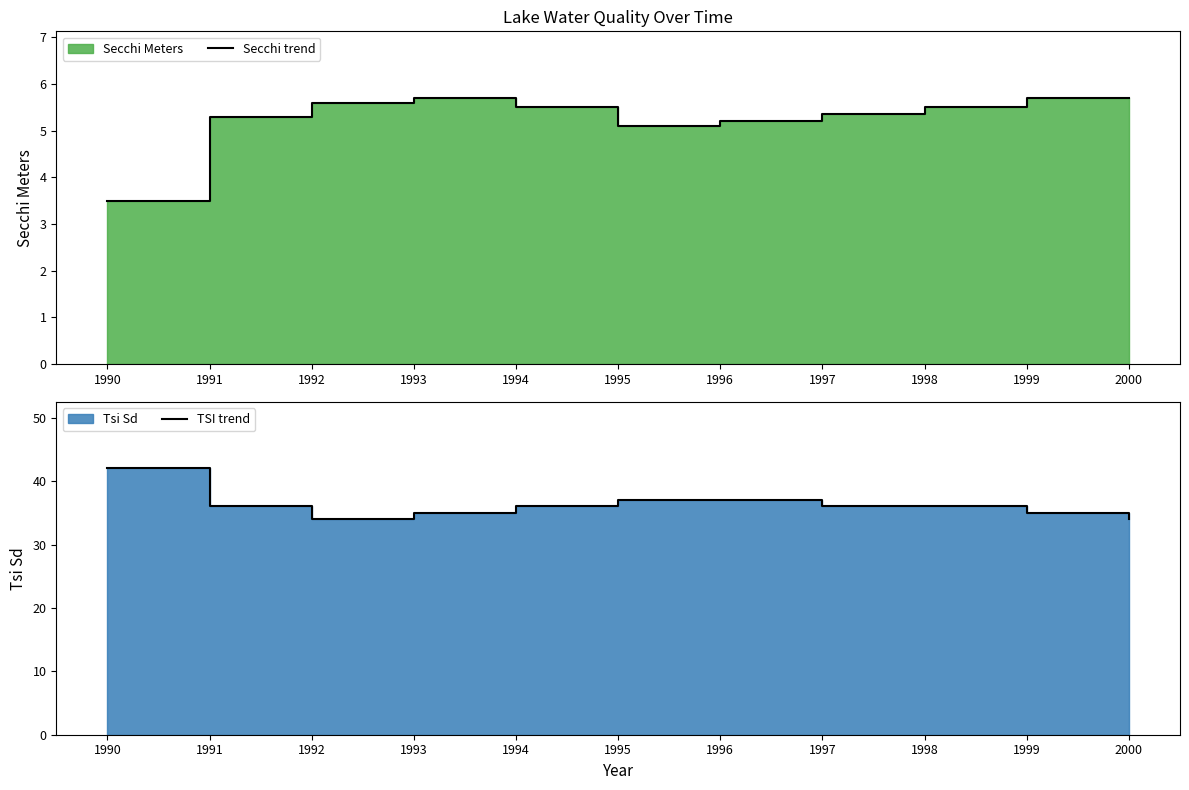

At which category does Secchi trend reach its first local peak?

1993